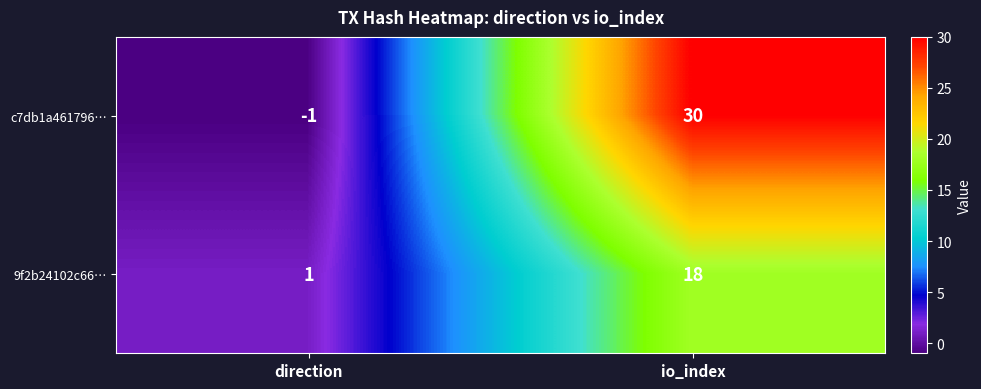

What is the difference between the c7db1a461796… values at direction and io_index?

31